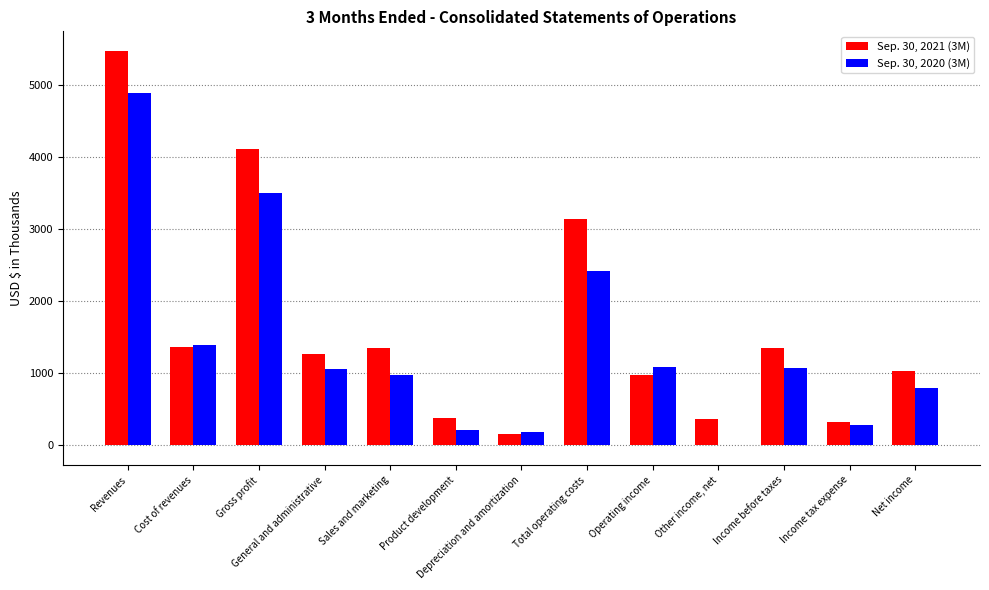

What is the total value across all series at Income tax expense?

602